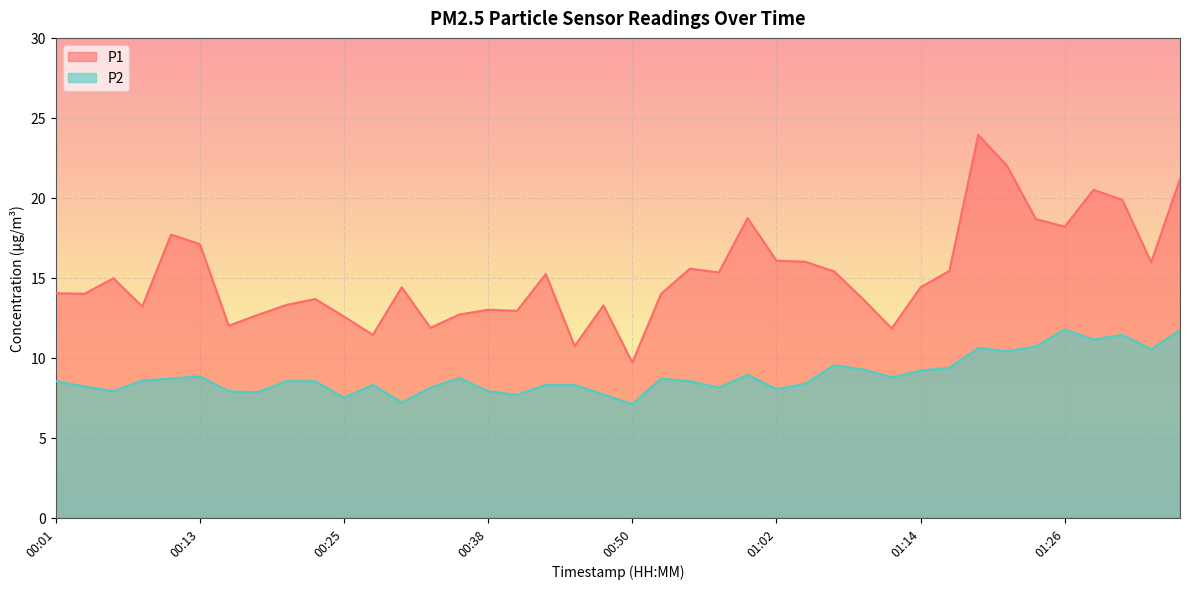

What is the spread (max minus min) of values at 01:31?

8.4